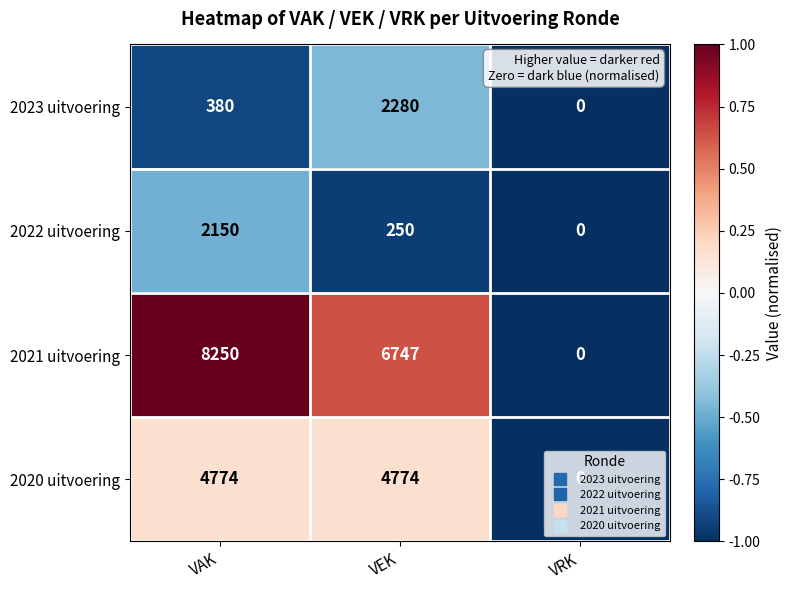

Count the number of categories in the chart.

3